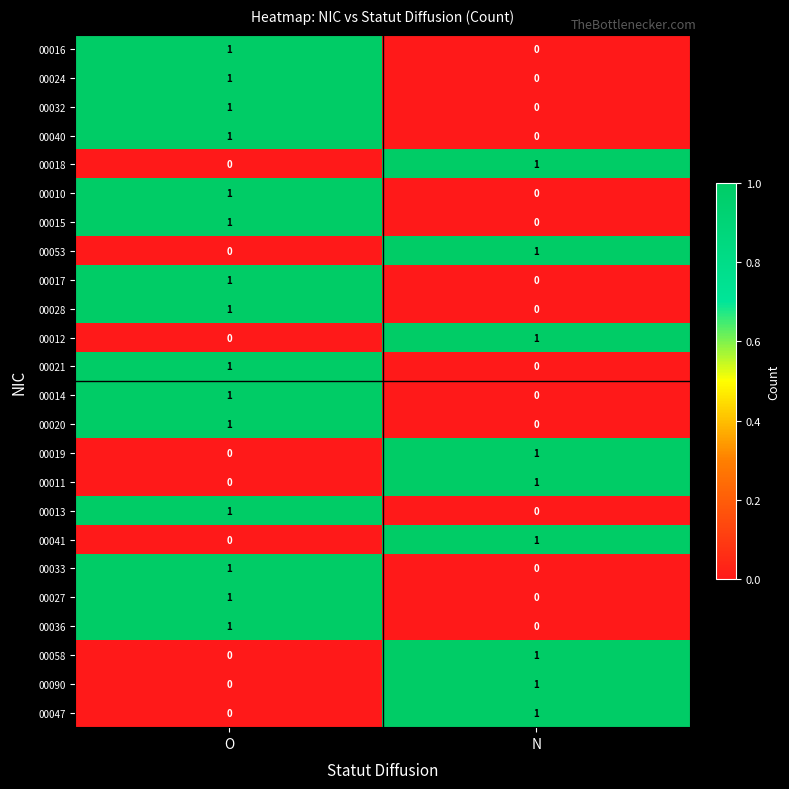

At which label is 00028 closest to 0?

N